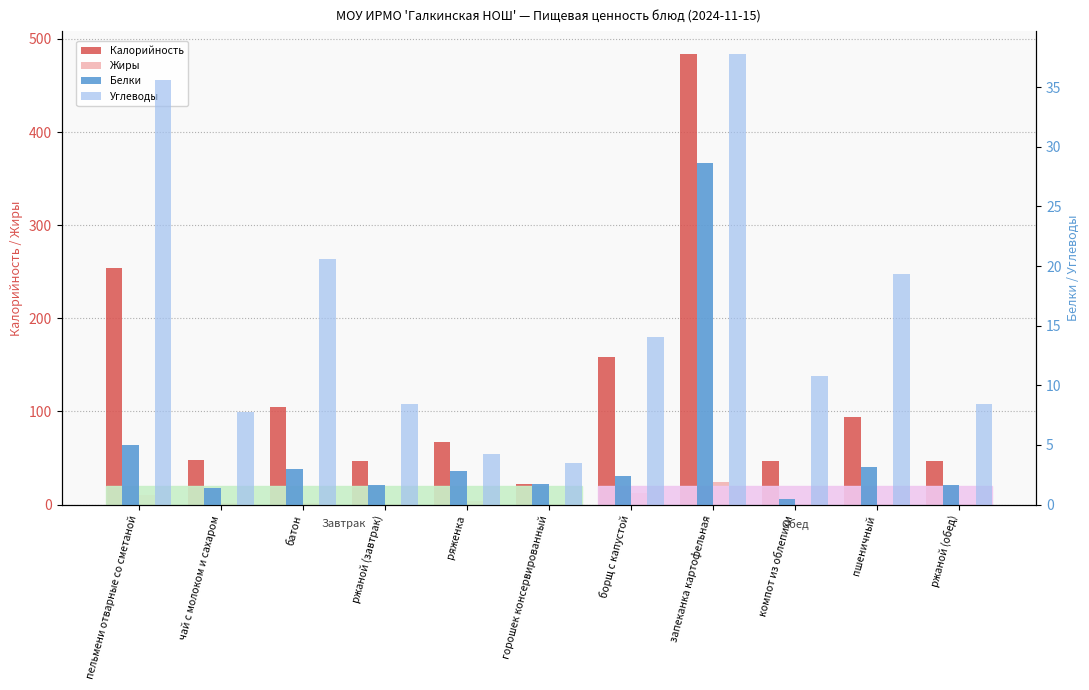

How many data points in Белки are above 2?

6